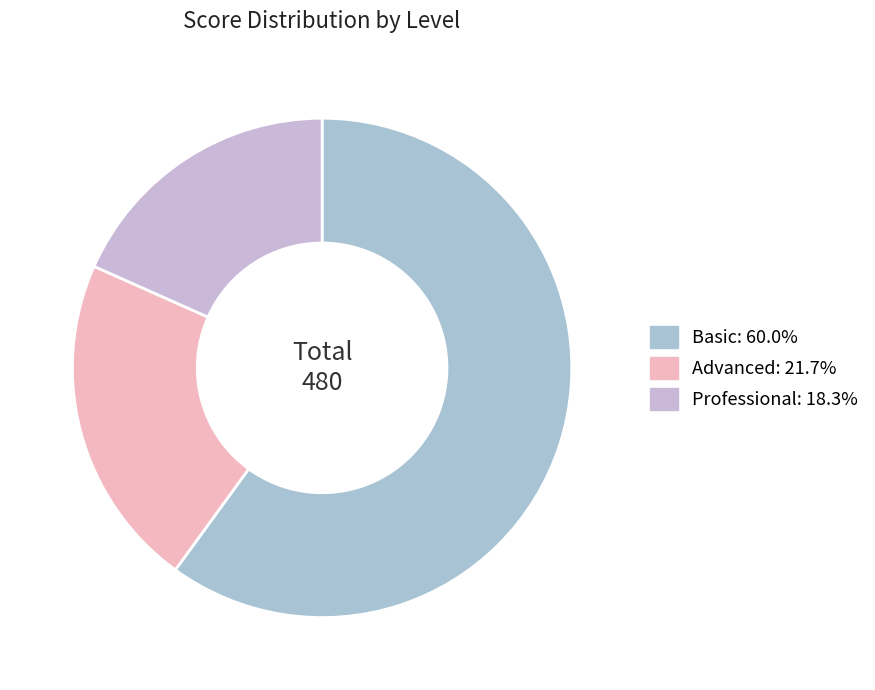

Between Advanced and Professional, which is larger?

Advanced